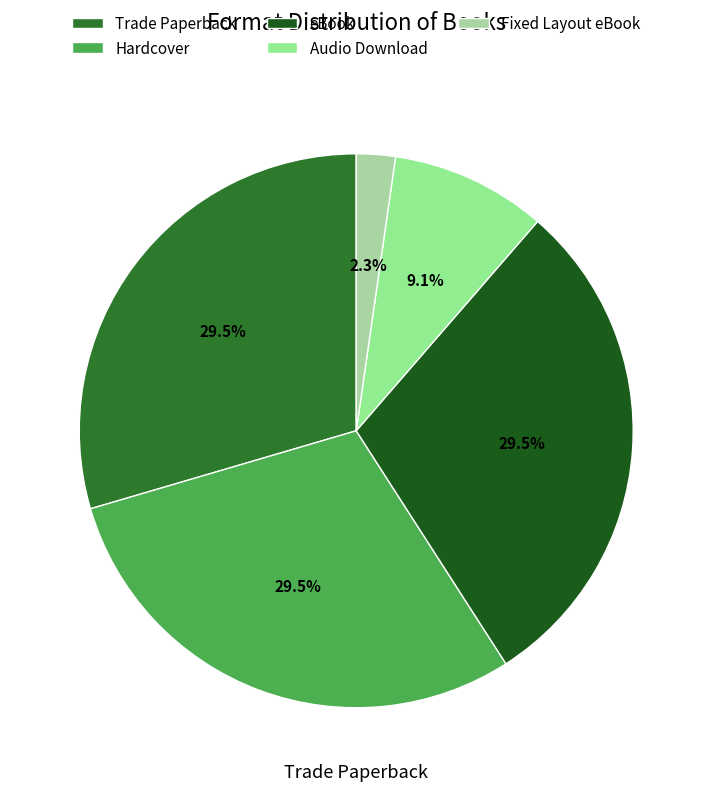

What is the ratio of the value at Trade Paperback to the value at eBook?

1.0